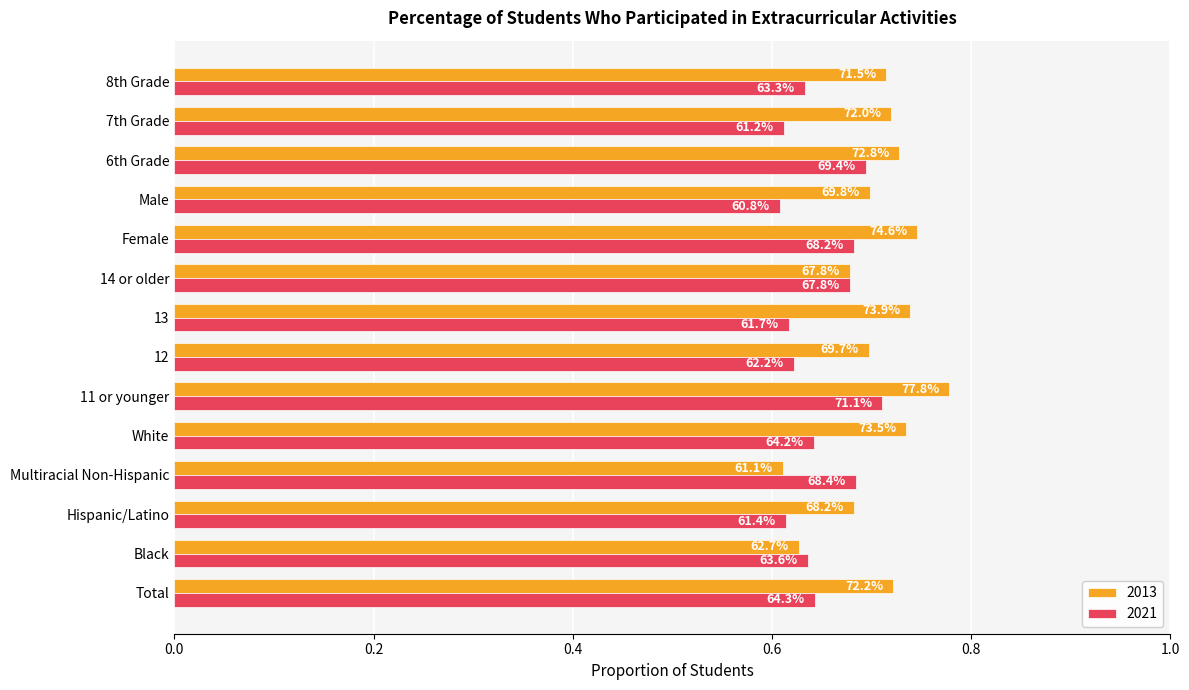

Rank the series by their maximum value, from highest to lowest.

2013, 2021